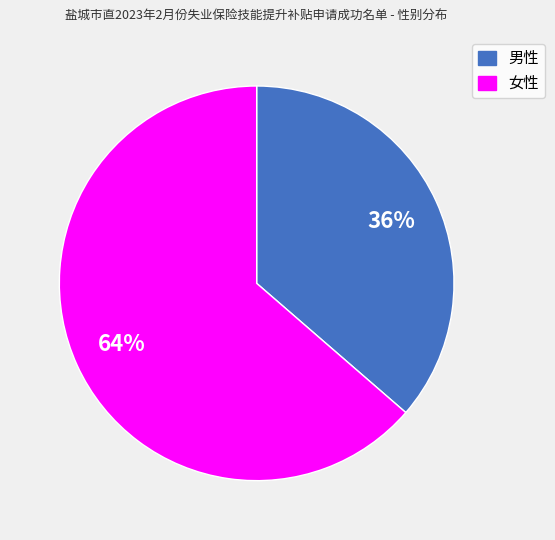

Combined, do 男性 and 女性 account for over 50%?

Yes